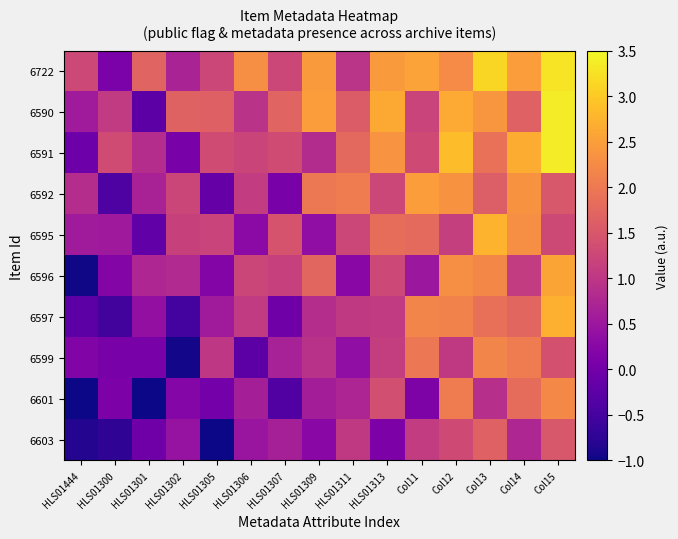

At how many categories does at least one series exceed 0?

15